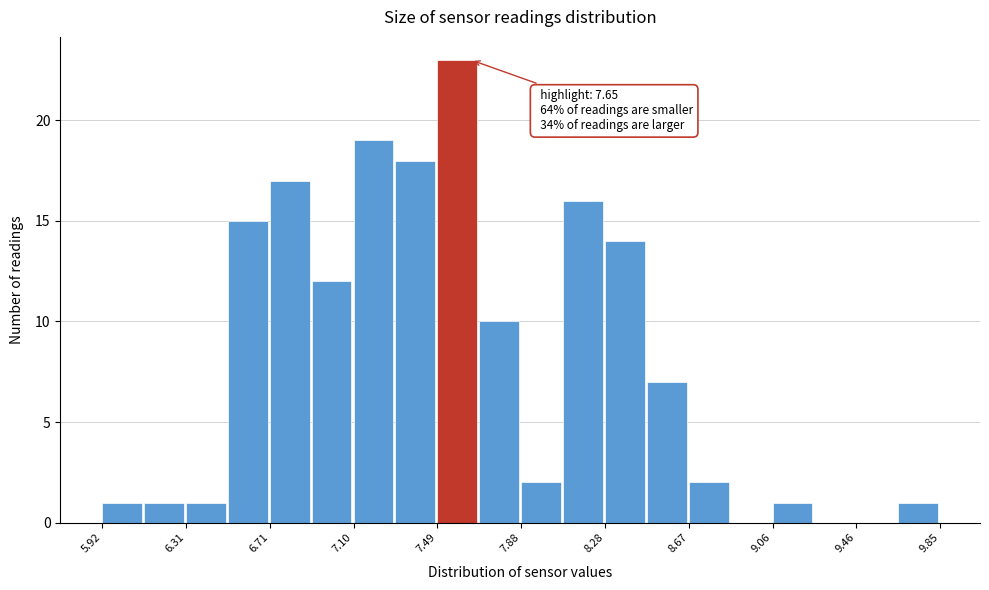

Read against the x-axis, roughly where is the centre of the tallest bar?

7.60